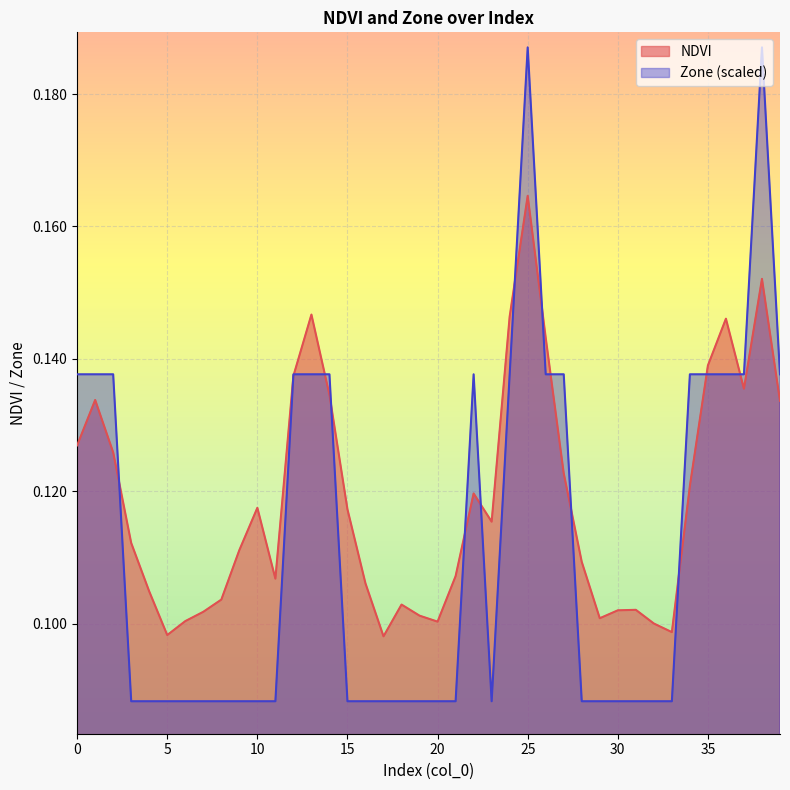

Rank the series by their average value, from highest to lowest.

NDVI, Zone (scaled)